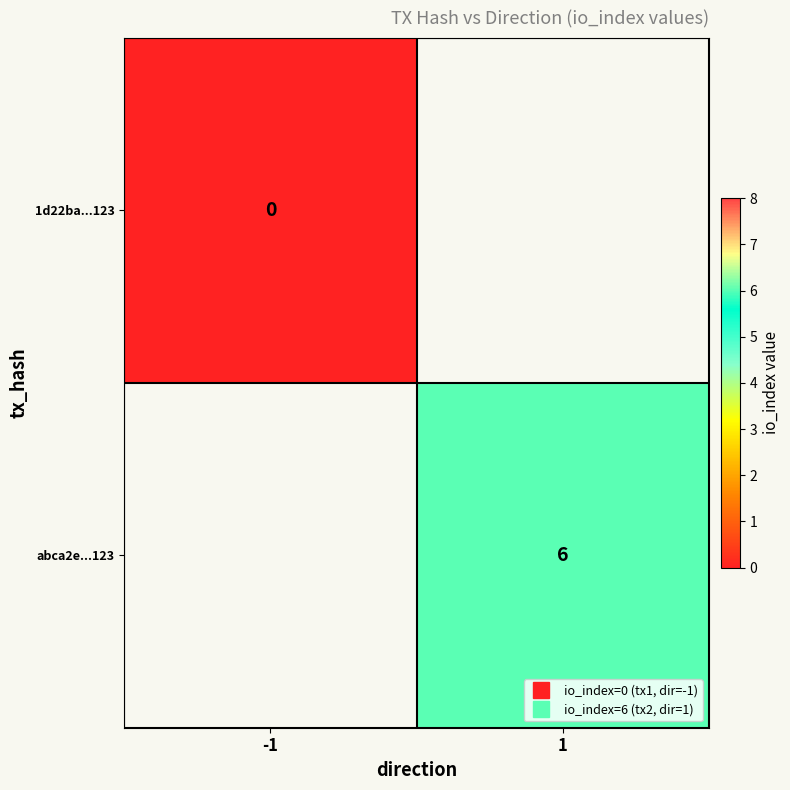

Which category has the highest value in the abca2e...123 series?

-1